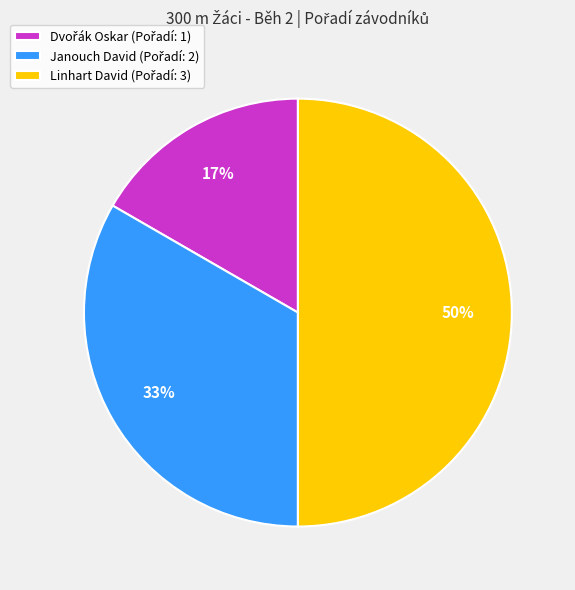

Which category has the biggest portion of the pie?

Linhart David